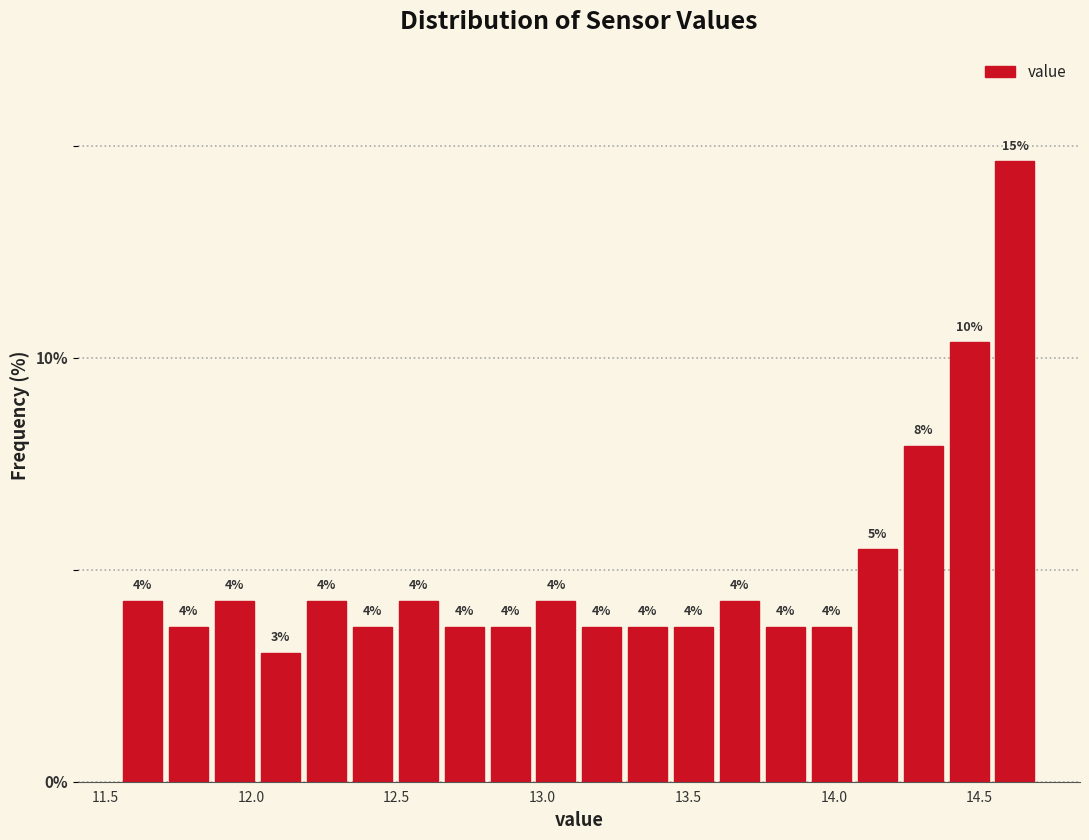

Around what value on the x-axis is the tallest bar? Give the approximate position of its centre, as read against the axis.

14.60